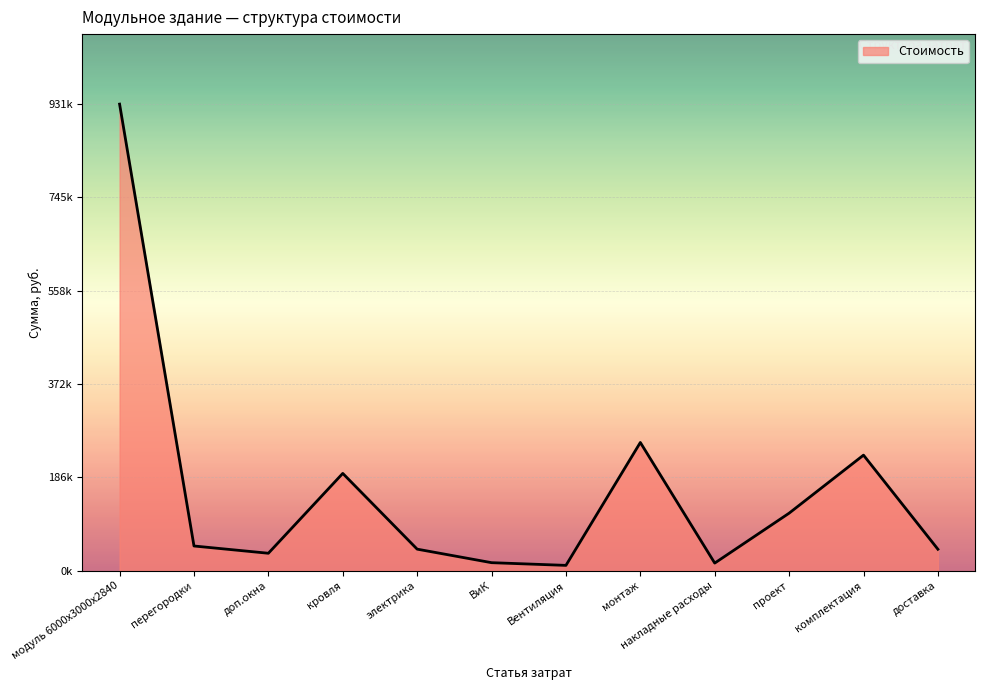

What is the sum of the values at перегородки and накладные расходы?

64867.2